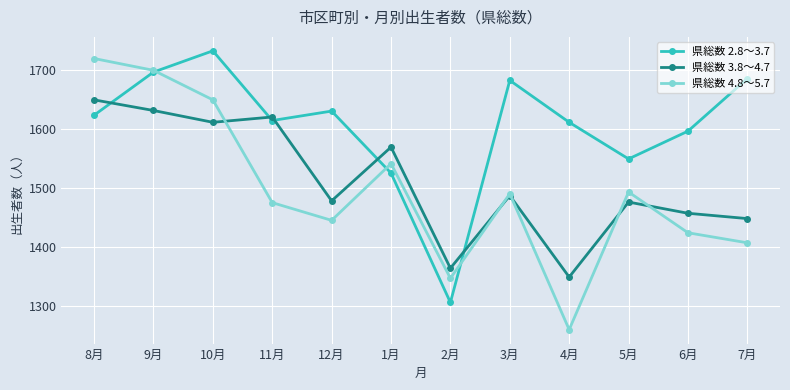

The value of 県総数 2.8～3.7 at 9月 is 1696. True or false?

True